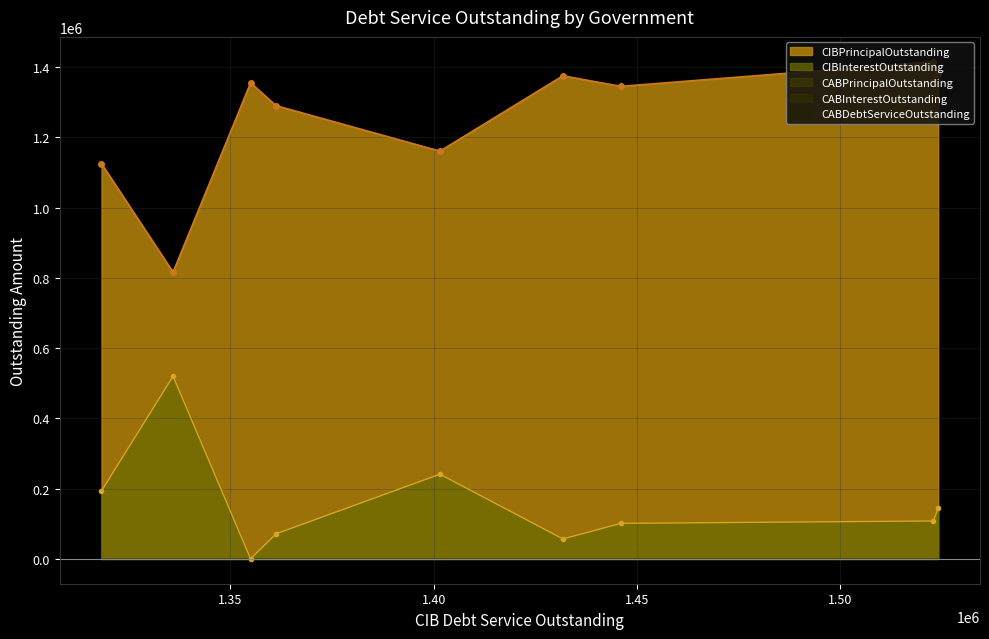

Is the value of CABDebtServiceOutstanding at Cameron County Irrig District 06 greater than the value of CIBPrincipalOutstanding at Denton County FWSD 01A?

No